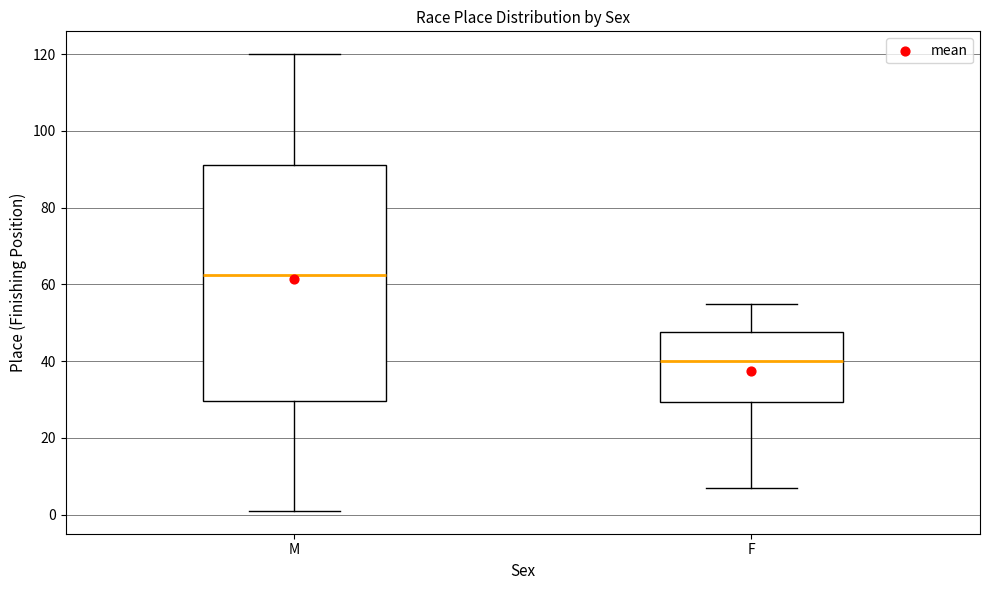

Which box has the lowest median line?

F